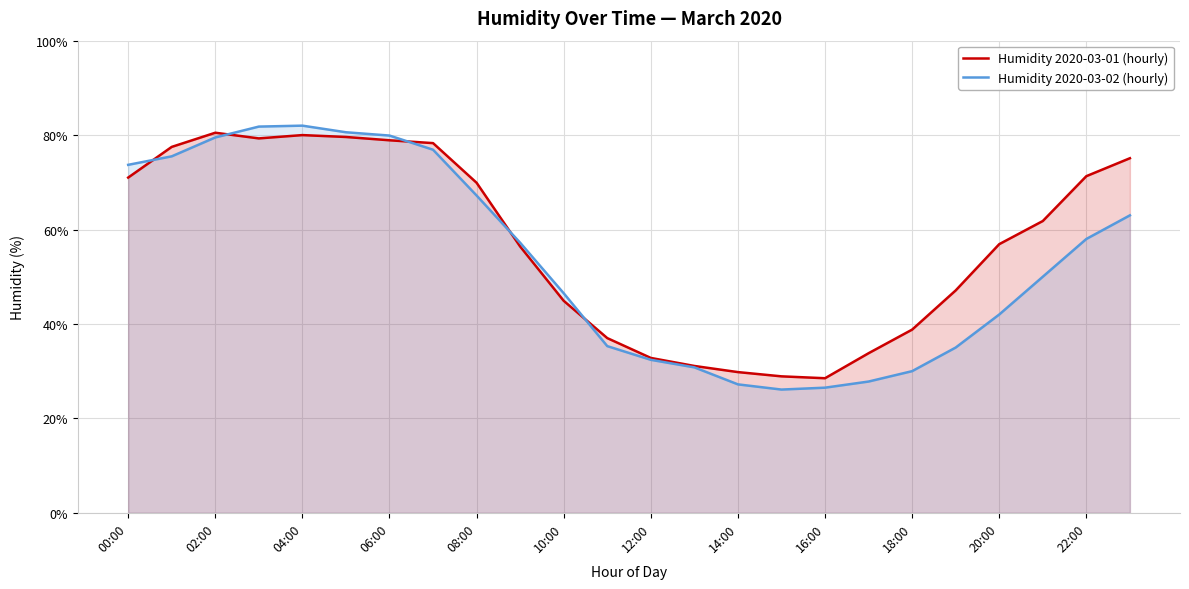

What is the sum of the Humidity 2020-03-01 (hourly) values at 06:00 and 12:00?

111.7